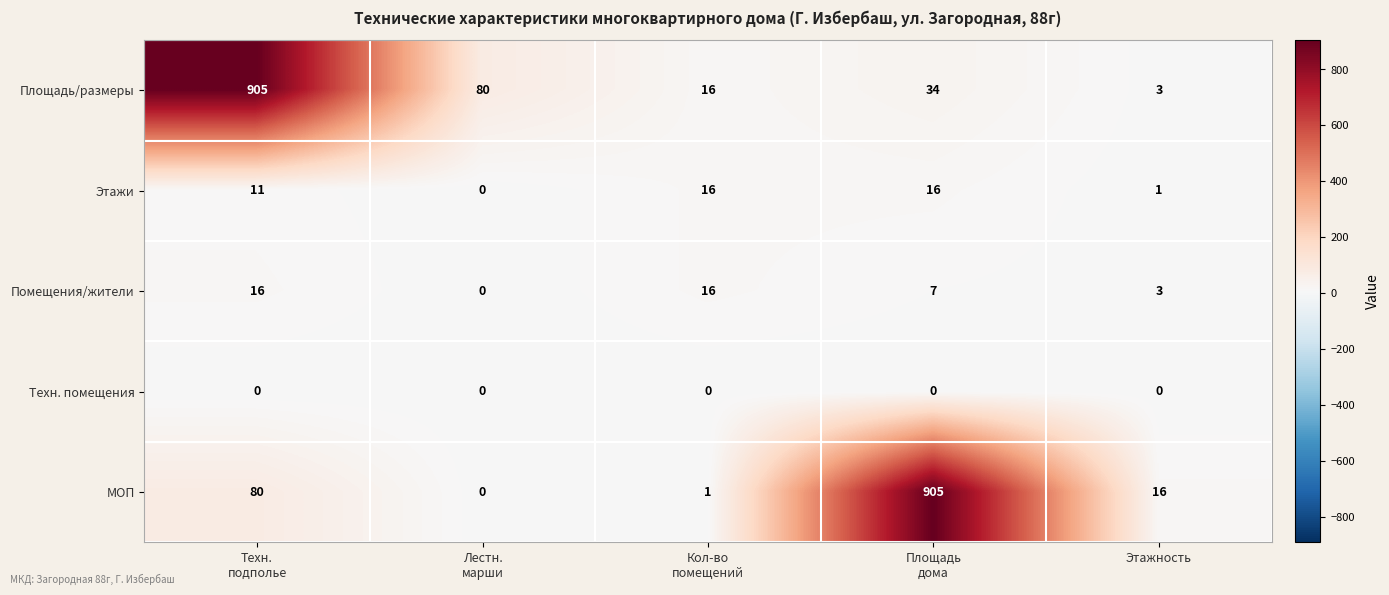

Count the number of data series in this chart.

5